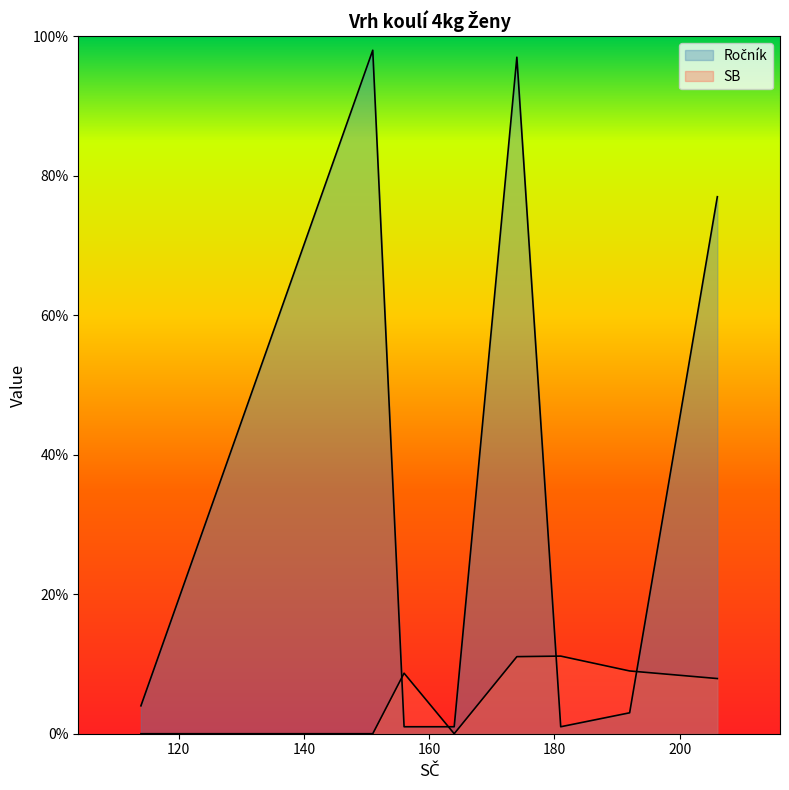

How many intersections are there between SB and Ročník?

4